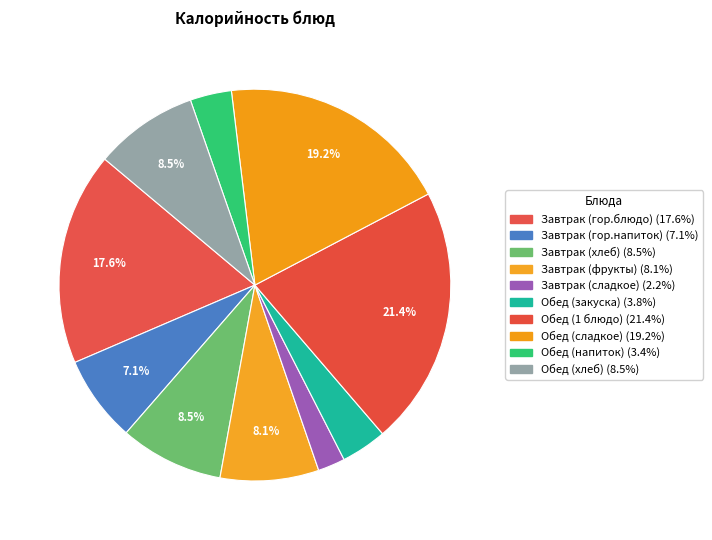

How many segments does this pie chart have?

10